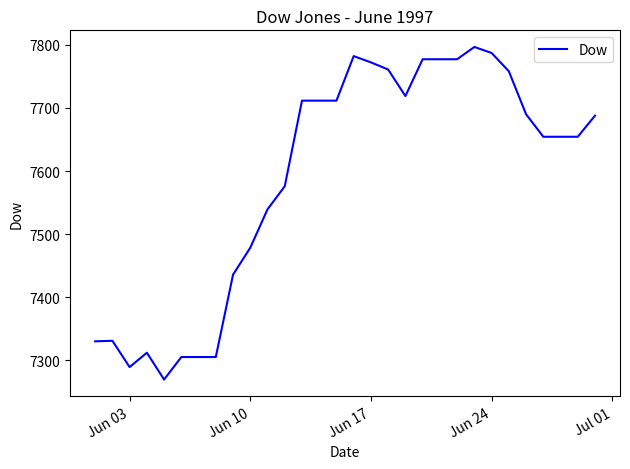

Count the number of categories in the chart.

30